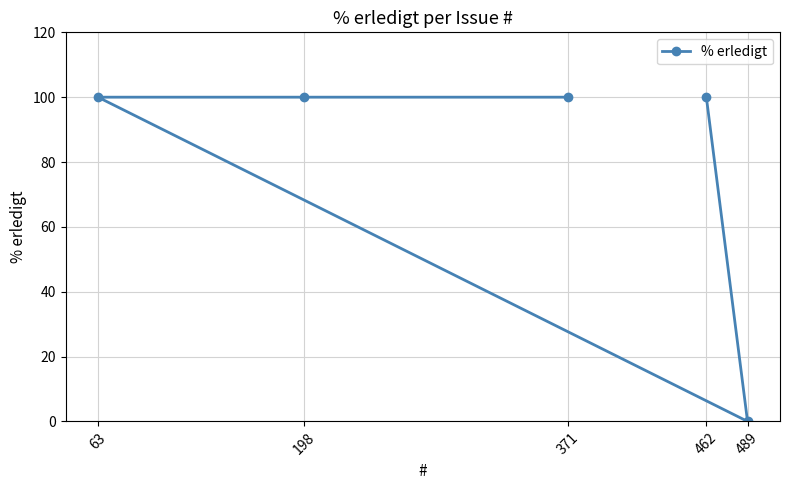

Which label corresponds to the largest value in the chart?

462